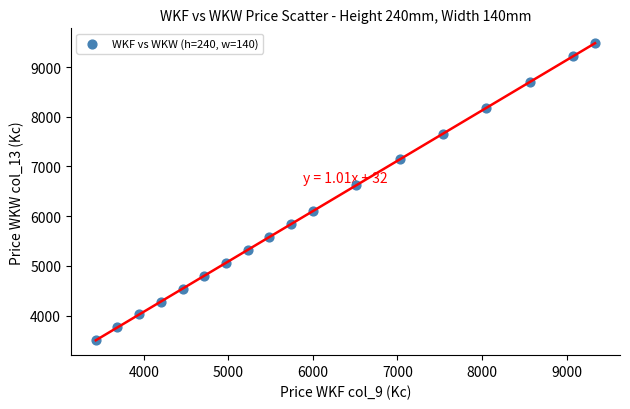

What Y value in the scatter plot is closest to 6491?

6621